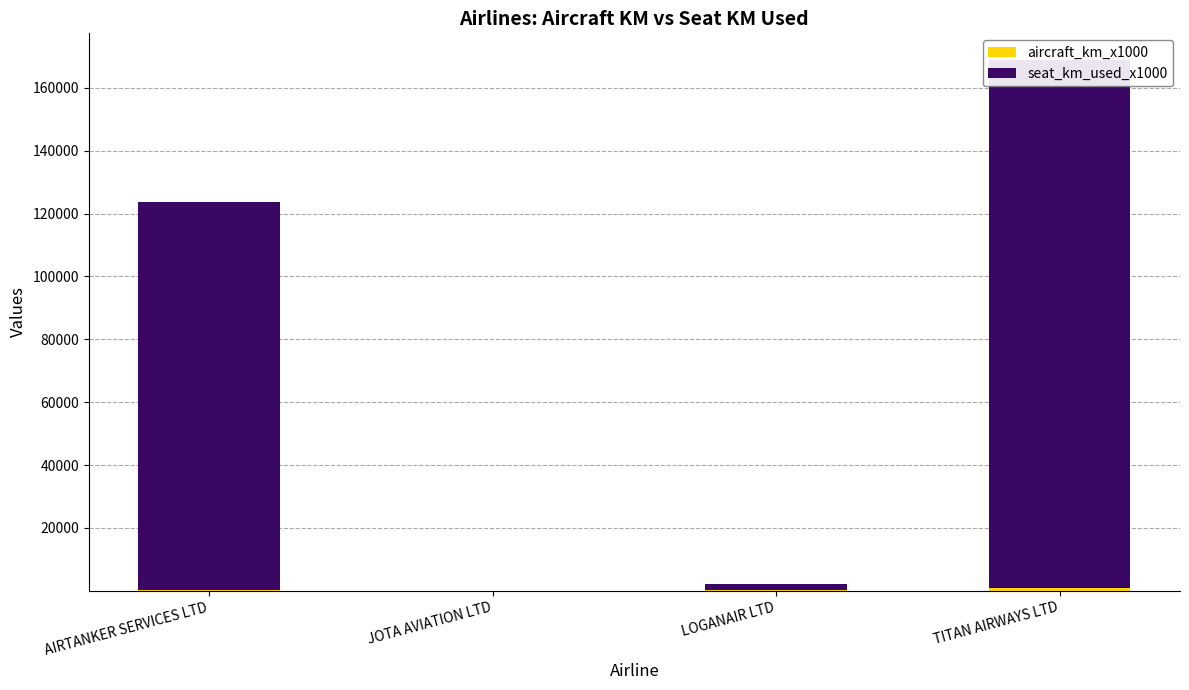

The value of seat_km_used_x1000 at TITAN AIRWAYS LTD is 271894. True or false?

False